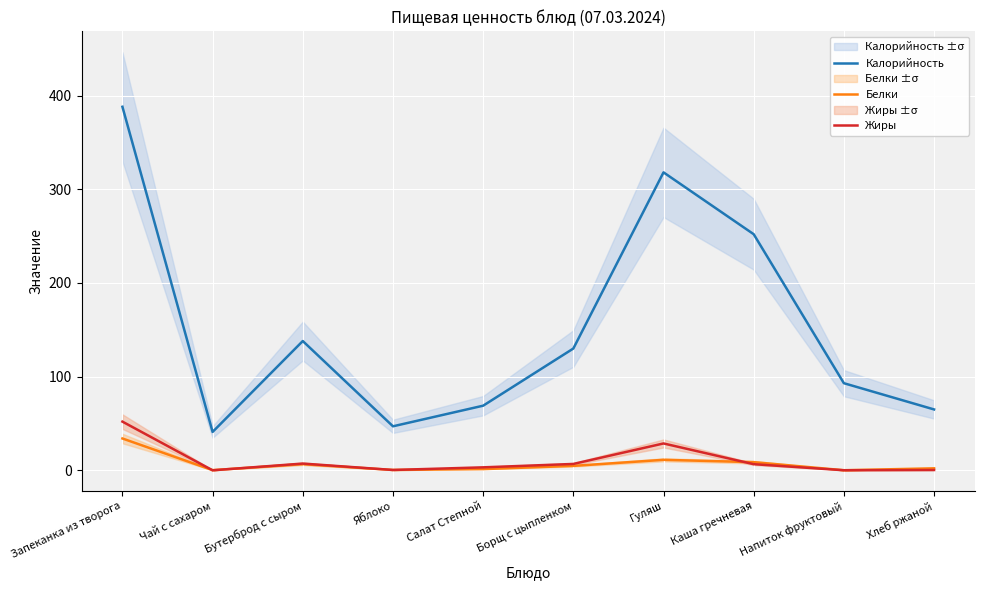

True or false: Жиры and Калорийность cross at least once.

False